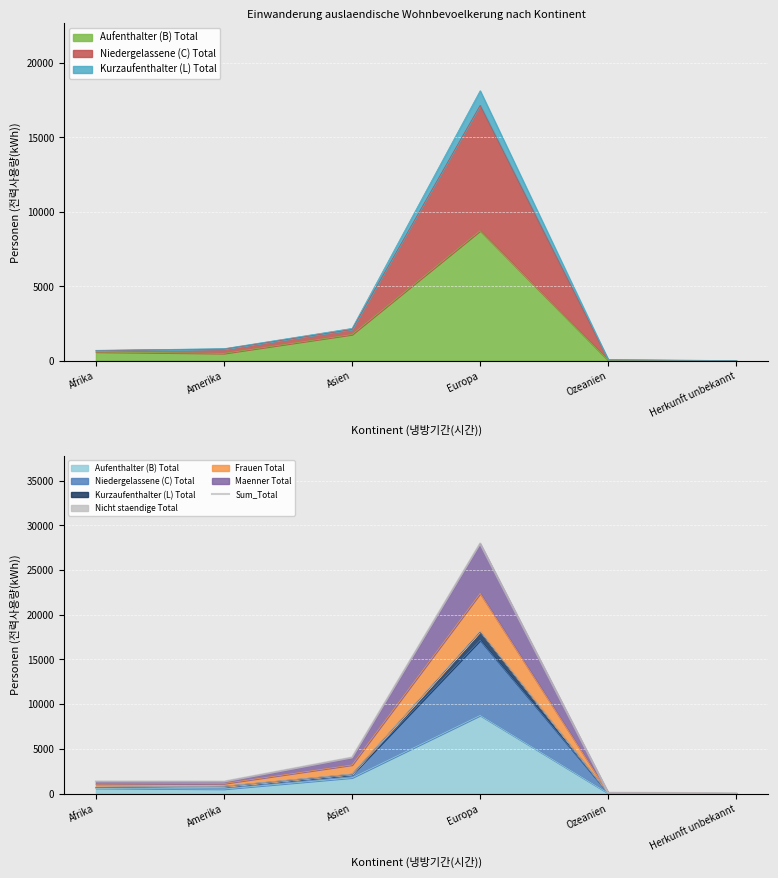

What position from the left is Asien?

3